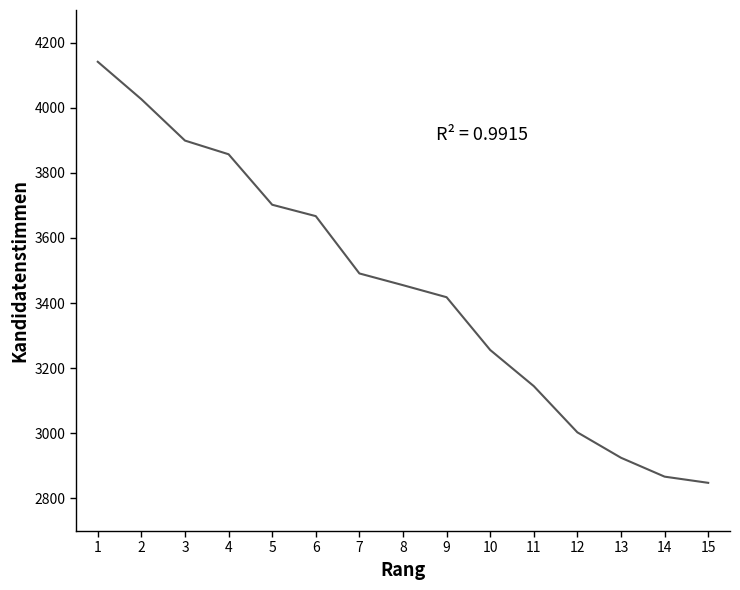

At which category does the chart reach its minimum across all series?

15